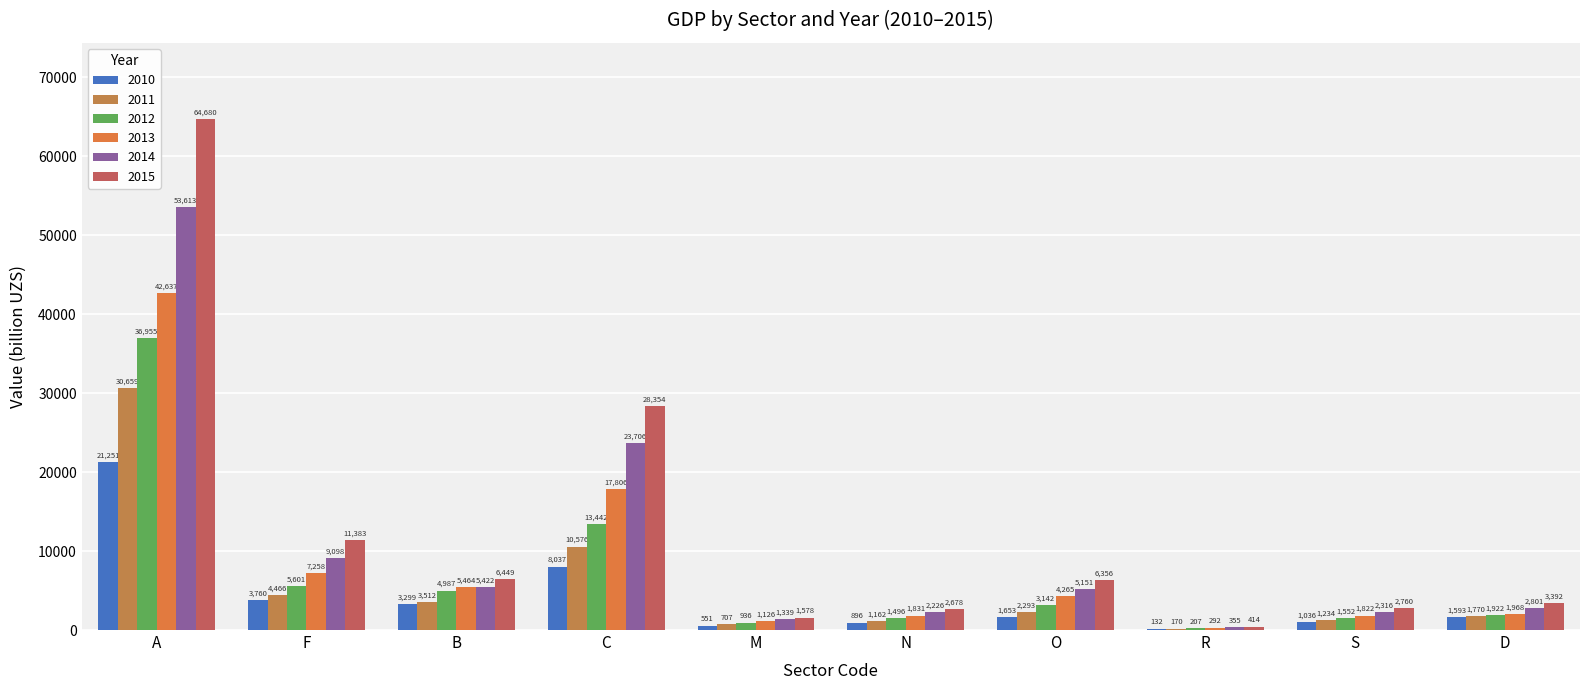

Reading left to right, transcribe all the data shown in this chart.

2010: 21251.3	3760.5	3298.7	8036.6	551.2	896.0	1653.0	132.3	1035.9	1593.2
2011: 30658.6	4465.5	3511.6	10576.3	706.7	1161.9	2293.2	170.5	1234.5	1770.0
2012: 36954.7	5601.4	4987.3	13442.1	936.2	1495.5	3141.7	206.6	1552.5	1922.5
2013: 42636.8	7258.2	5463.8	17806.4	1126.4	1831.3	4264.7	292.3	1822.3	1968.2
2014: 53613.2	9098.3	5421.8	23705.6	1338.7	2226.3	5151.4	354.6	2316.2	2801.0
2015: 64680.3	11382.6	6449.1	28353.9	1577.5	2677.7	6355.6	414.4	2759.5	3391.6